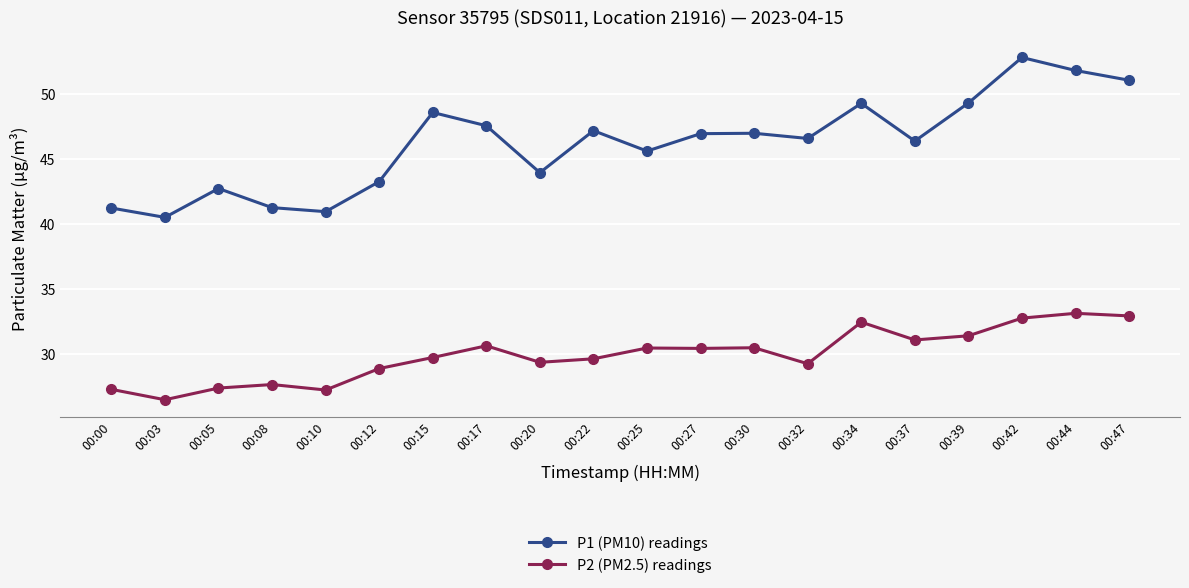

True or false: P1 (PM10) readings and P2 (PM2.5) readings intersect in this chart.

False